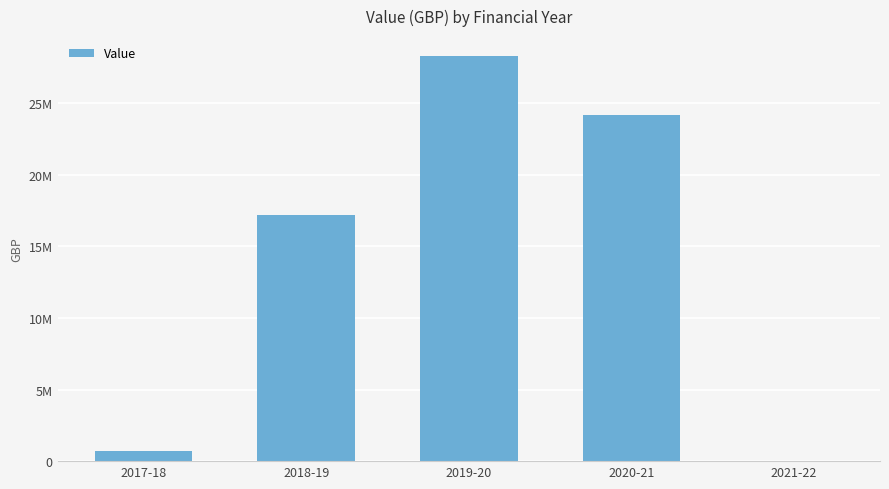

What is the sum of the values at 2020-21 and 2019-20?

52418389